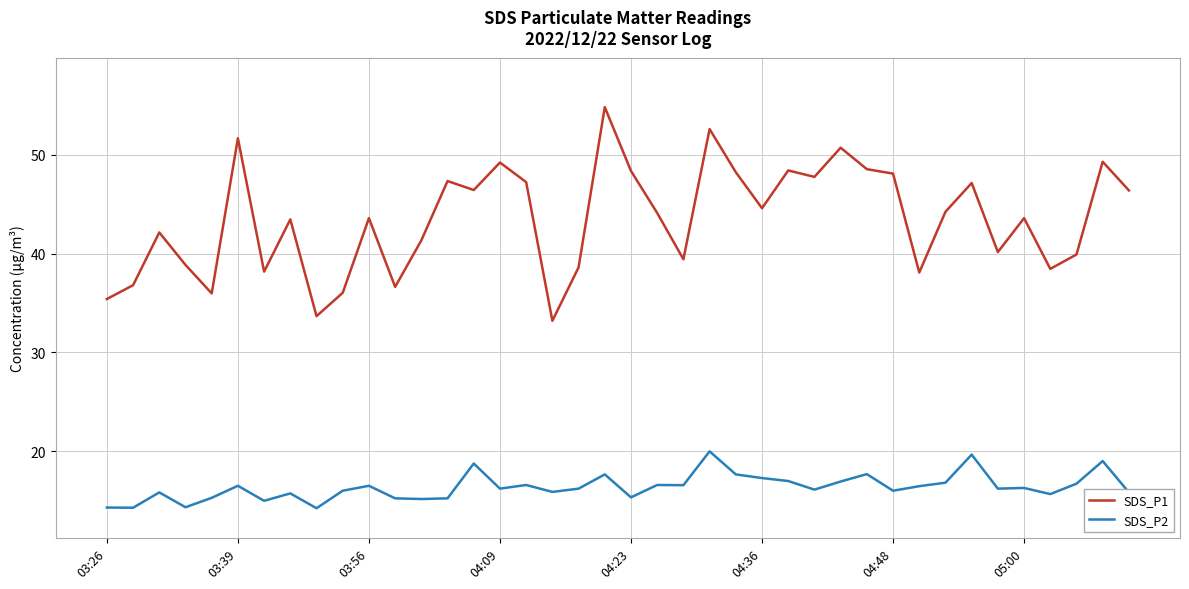

How many interior local peaks does the SDS_P1 series have?

13